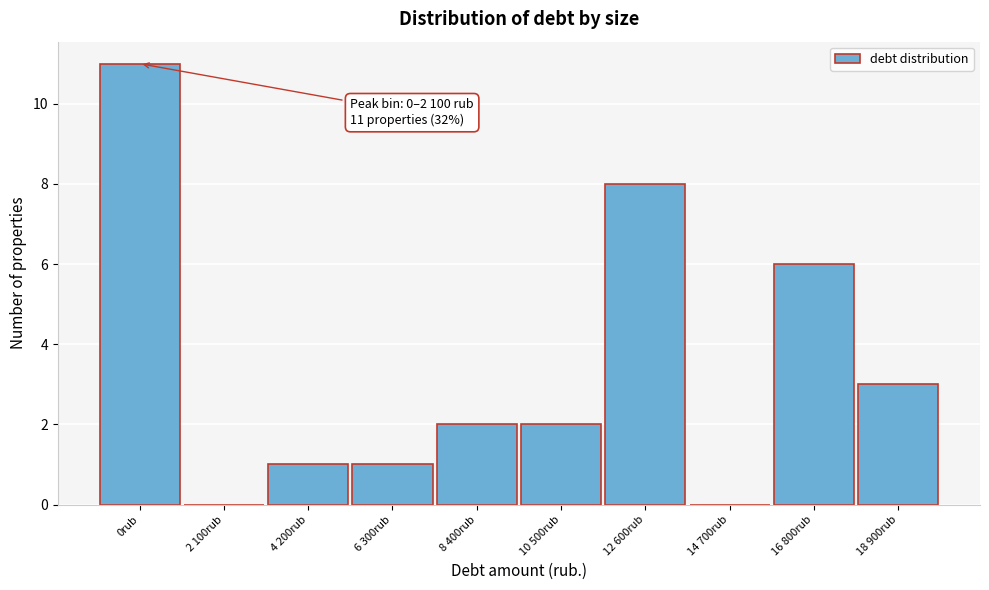

Reading left to right, extract all data points from this chart.

0rub=11	2 100rub=0	4 200rub=1	6 300rub=1	8 400rub=2	10 500rub=2	12 600rub=8	14 700rub=0	16 800rub=6	18 900rub=3